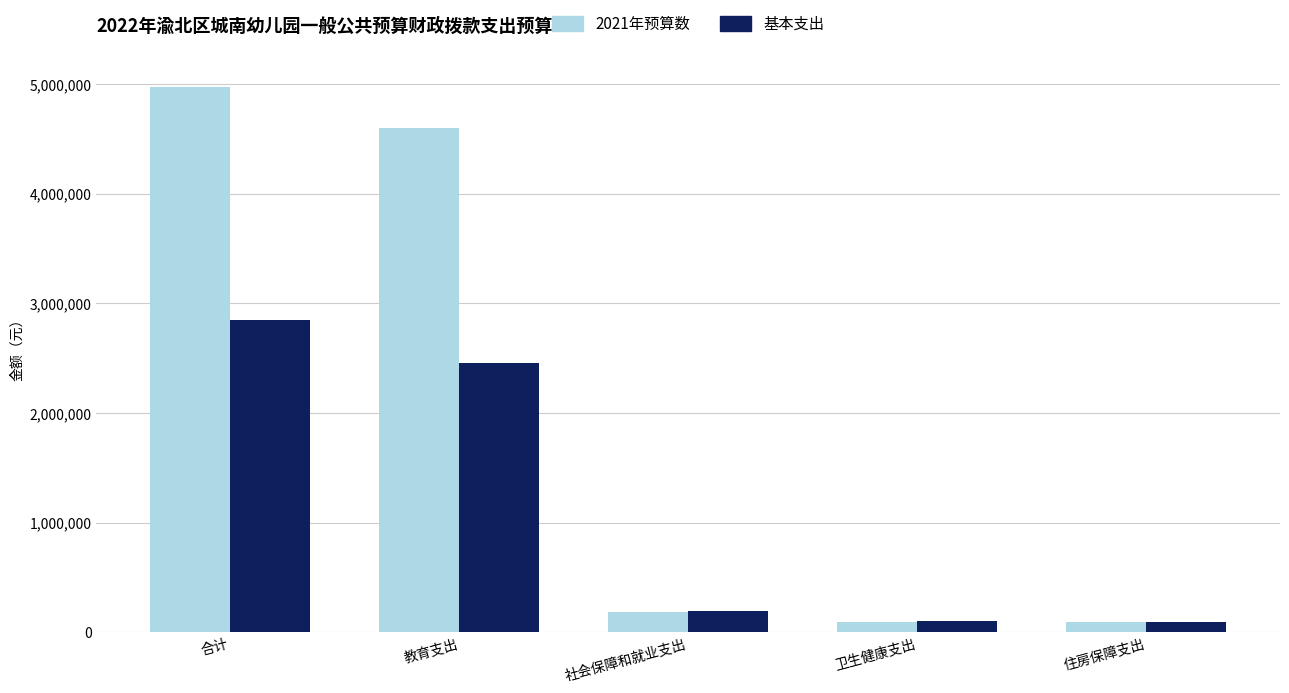

How many values in the 2021年预算数 series are below 189051?

2